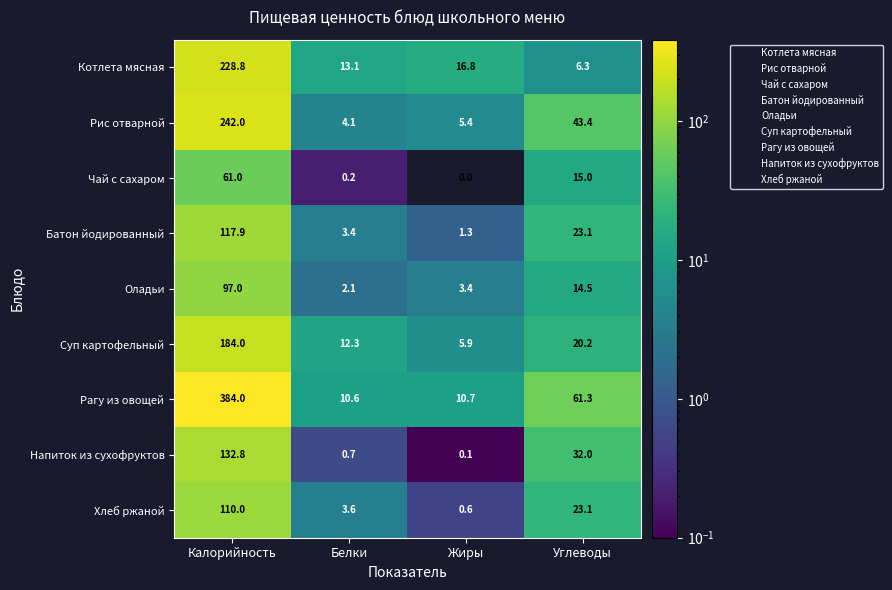

Rank the series by their maximum value, from highest to lowest.

Рагу из овощей, Рис отварной, Котлета мясная, Суп картофельный, Напиток из сухофруктов, Батон йодированный, Хлеб ржаной, Оладьи, Чай с сахаром